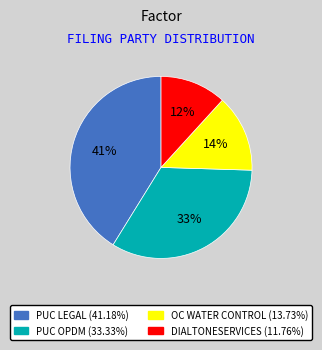

Is there a majority slice in this chart?

No